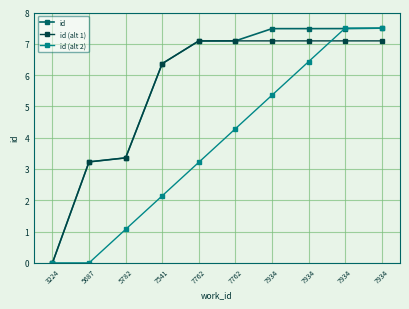

What are all the series names shown in the legend?

id, id (alt 1), id (alt 2)